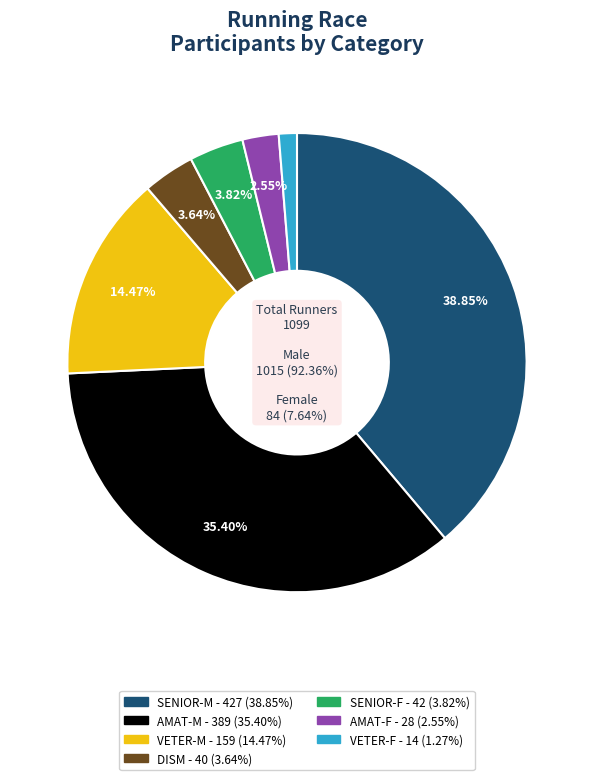

The SENIOR-M slice represents 53% of the pie. True or false?

False